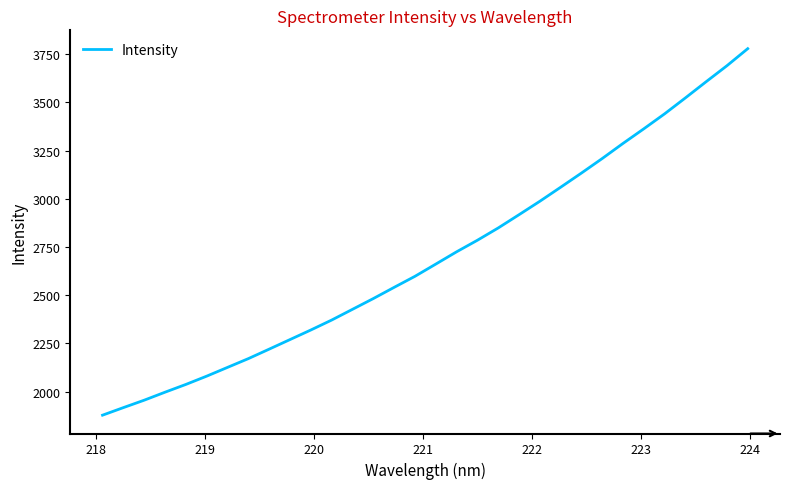

True or false: there are more than 0 points higher than both neighbors.

False